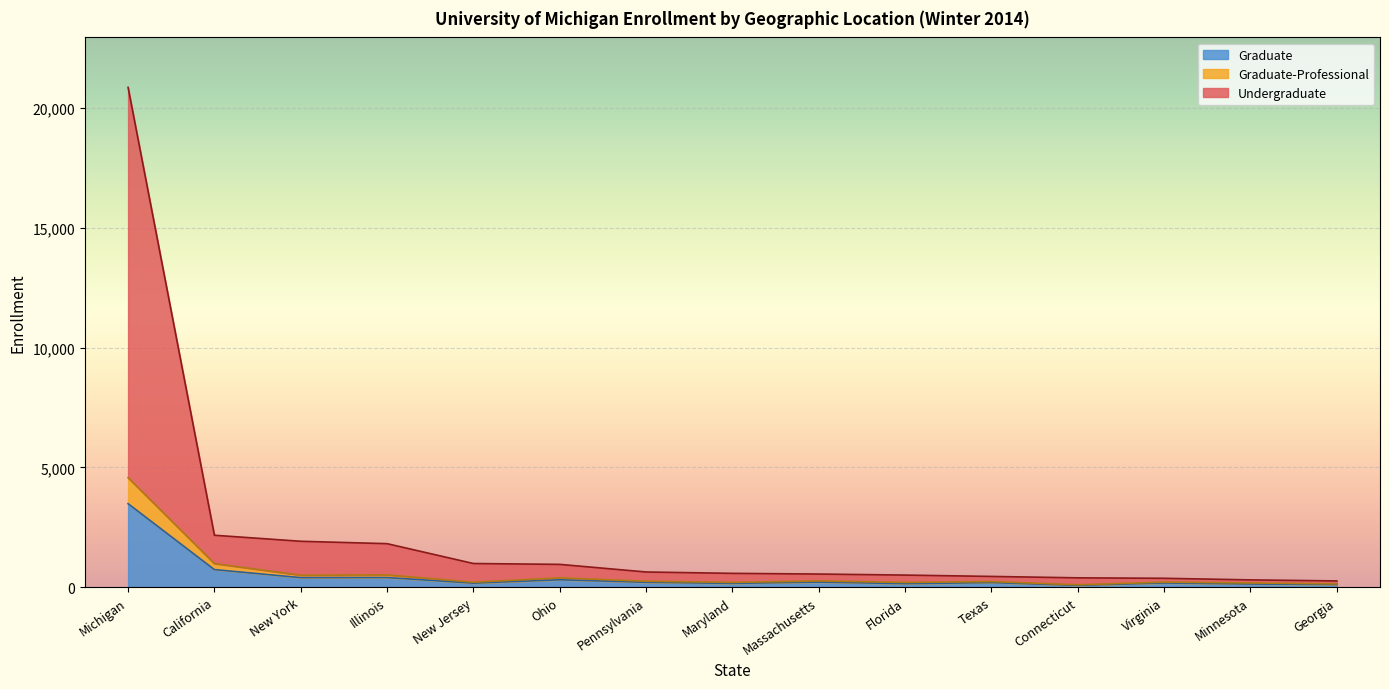

What position from the left is Massachusetts?

9